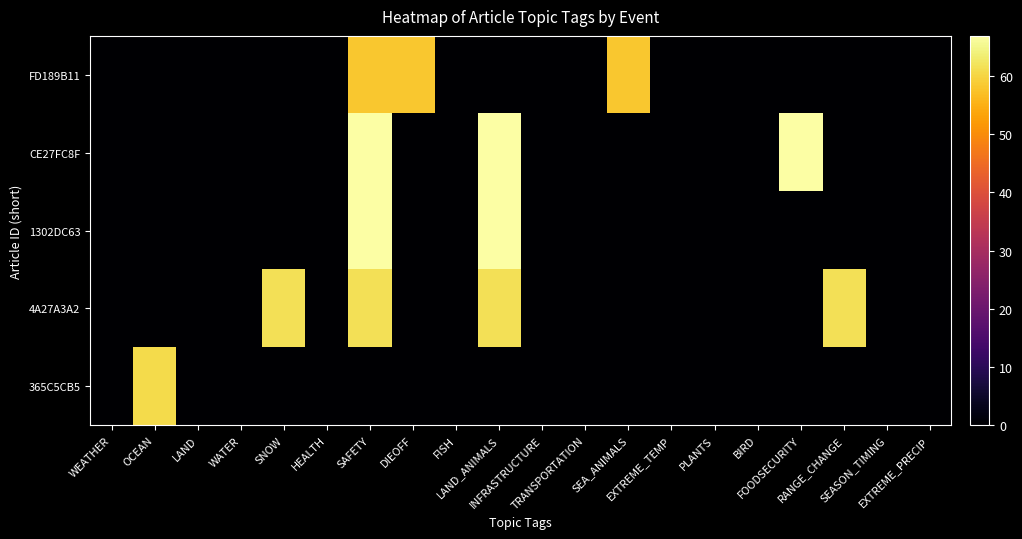

Which has a higher value, OCEAN or WATER?

OCEAN